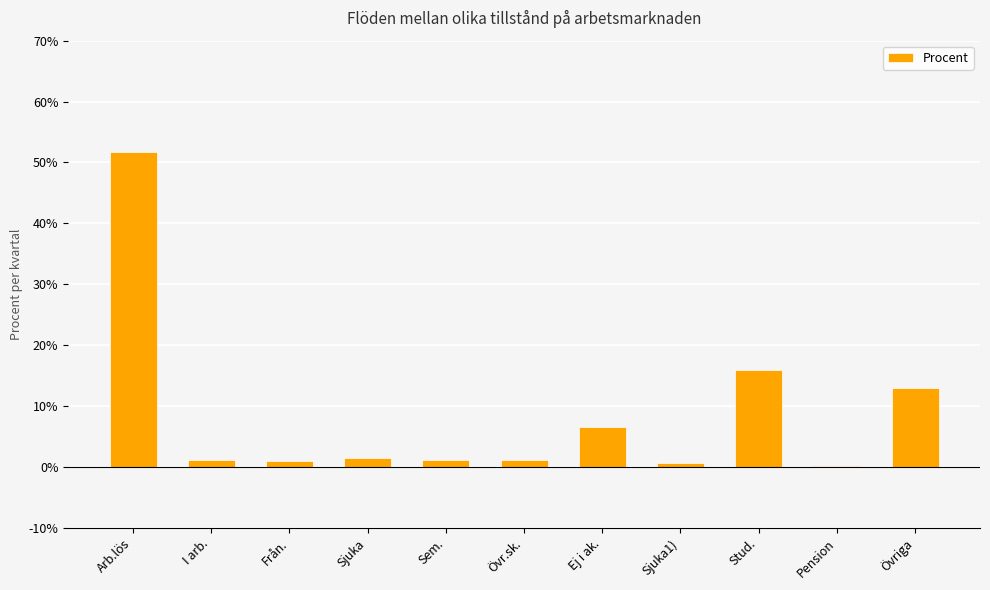

What is the change in value from Stud. to Övriga?

-3.0